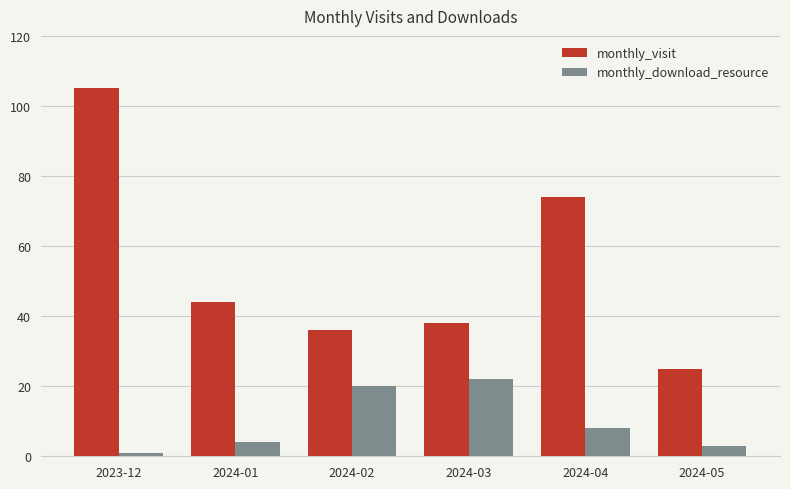

At which category does the chart reach its peak across all series?

2023-12